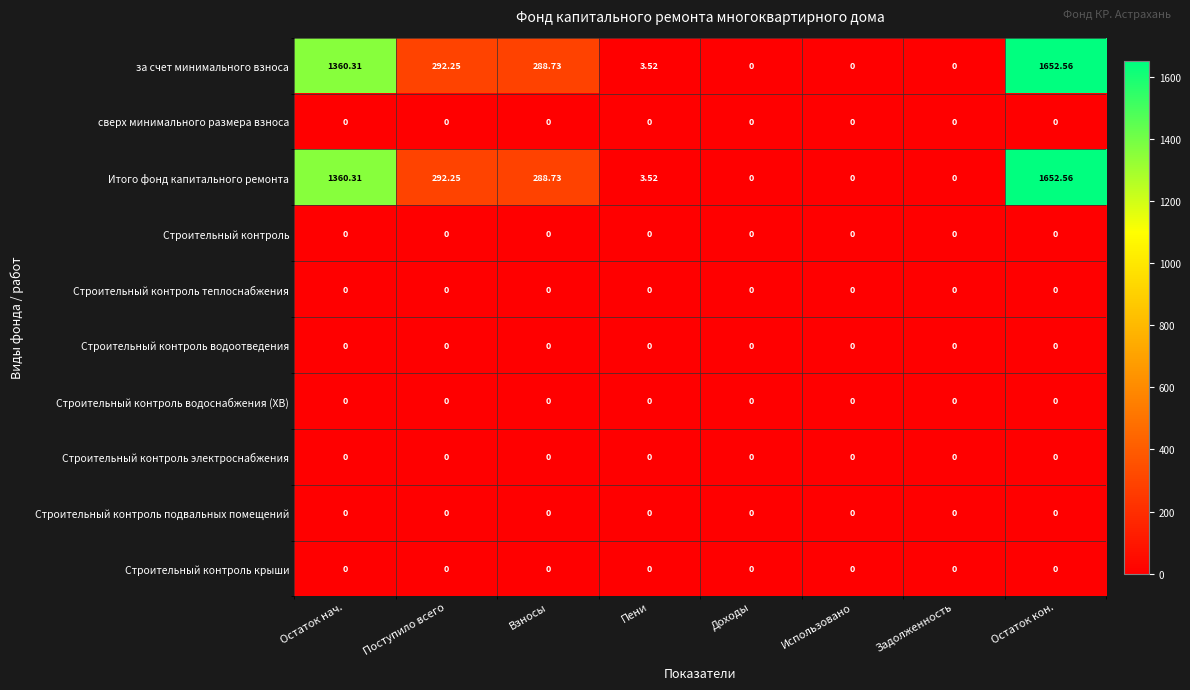

At which category is the sum across all series the highest?

Остаток кон.